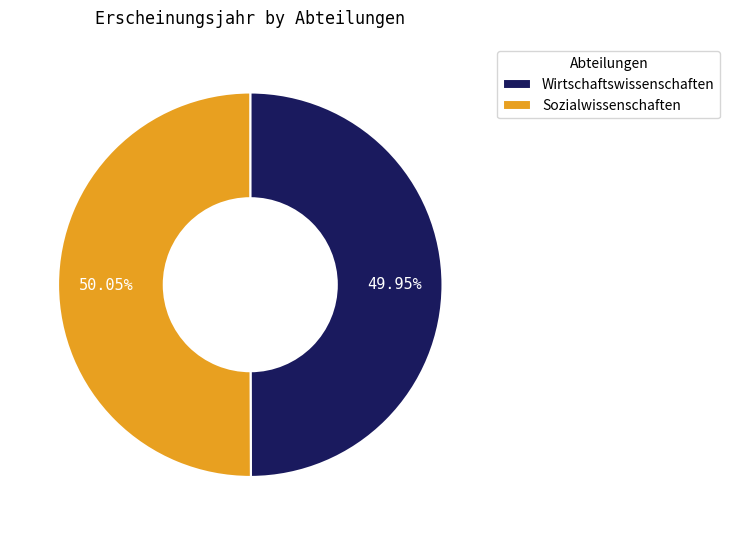

How many slices are in this pie chart?

2